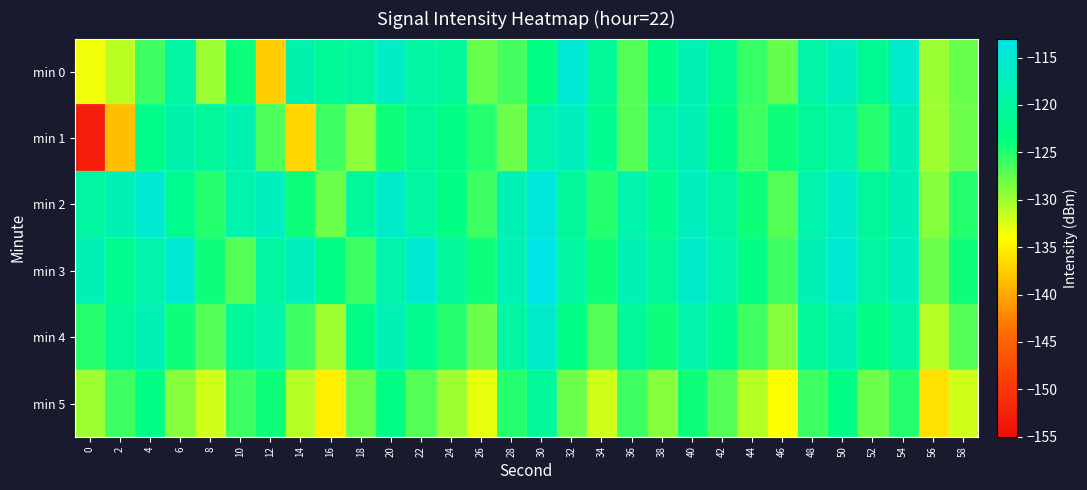

What is the smallest value displayed?

-152.9